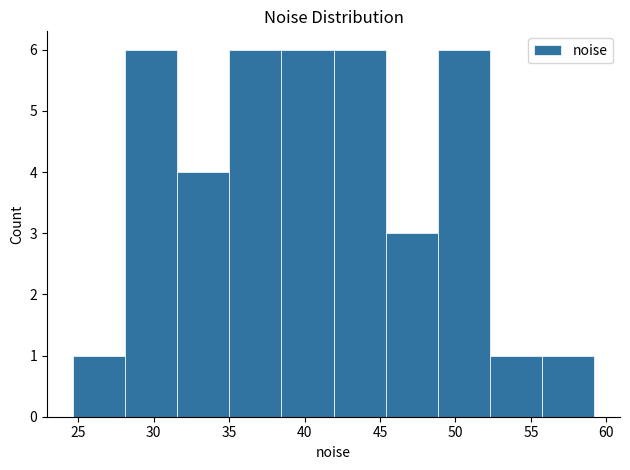

Reading left to right, transcribe this chart: for each bar, give the range it covers on the x-axis and its height. Neither the bar edges nor the heights are printed on the chart, so give them approximately, as read against the axes.

24.5 to 28.0: 1
28.0 to 31.5: 6
31.5 to 35.0: 4
35.0 to 38.5: 6
38.5 to 42.0: 6
42.0 to 45.5: 6
45.5 to 49.0: 3
49.0 to 52.5: 6
52.5 to 55.5: 1
55.5 to 59.0: 1